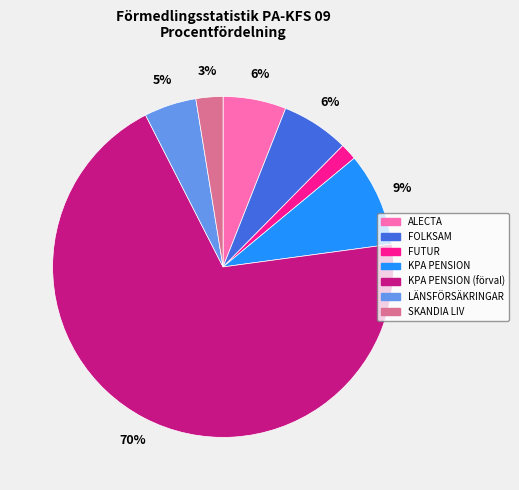

To the nearest percent, what is the average slice percentage?

14%